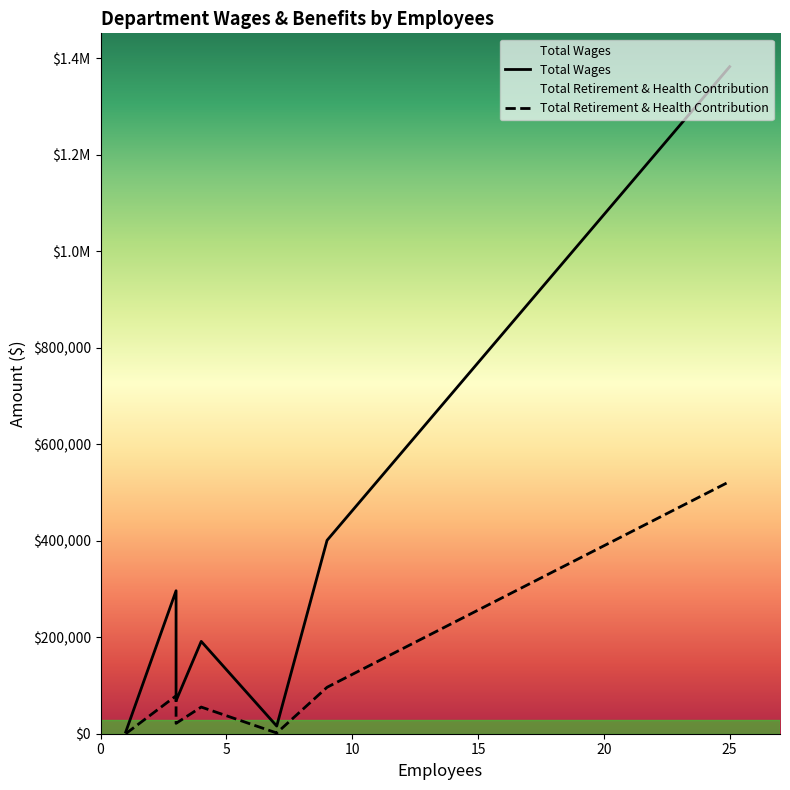

How many lines are shown in the chart?

2